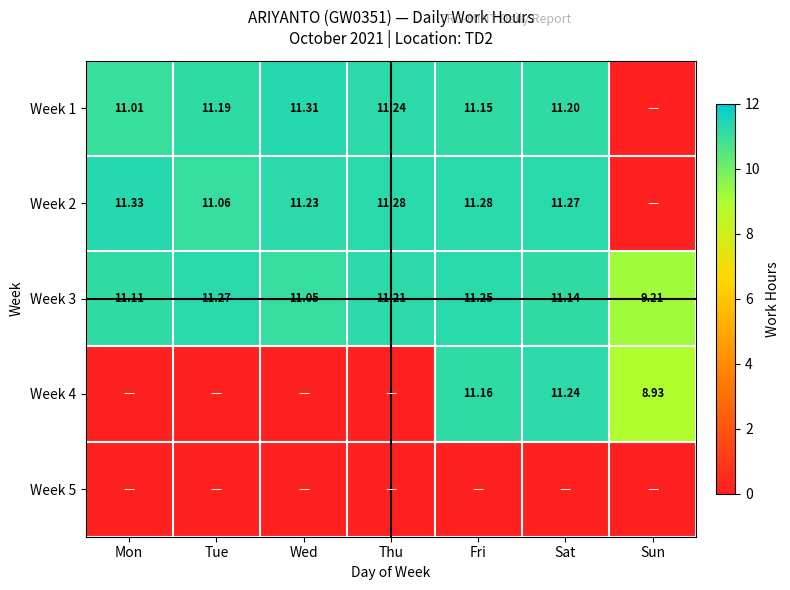

What is the difference between the maximum and minimum values in the Week 3 series?

2.1